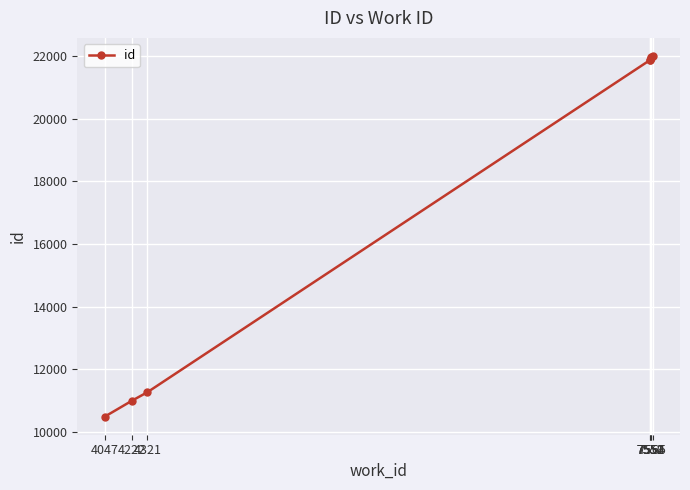

At which label is the value closest to 16247?

4321